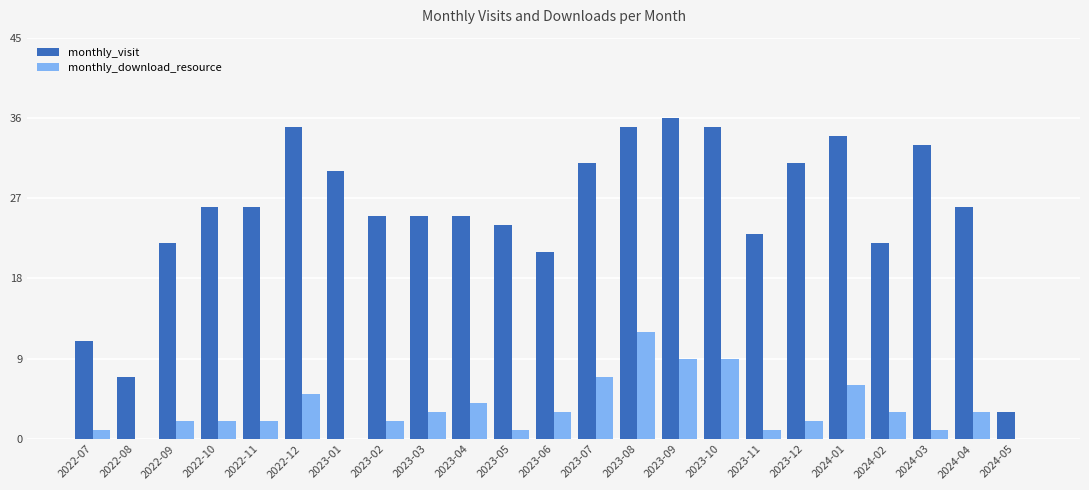

What is the maximum value shown in the chart?

36